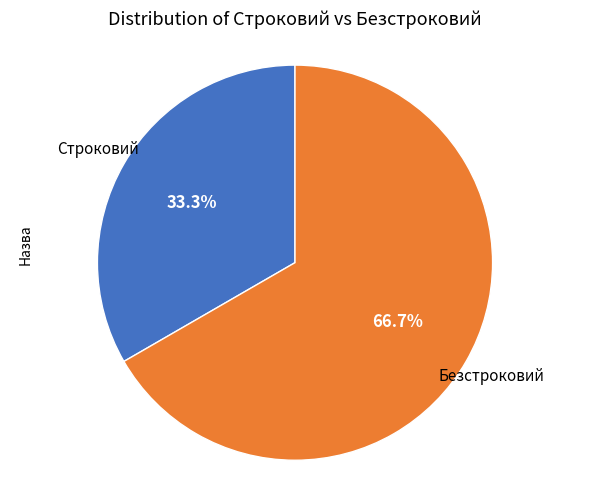

Does any single category account for the majority?

Yes